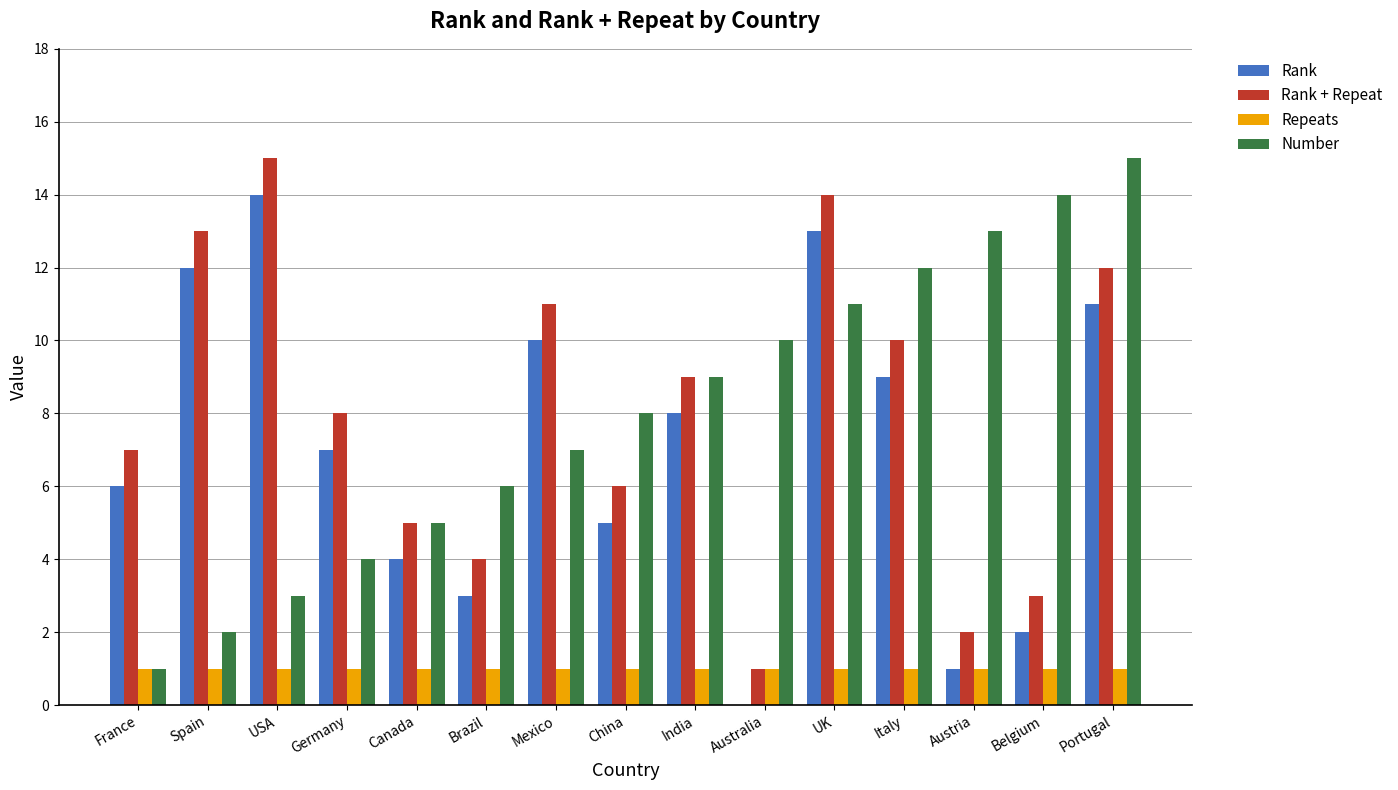

What is the greatest value displayed?

15